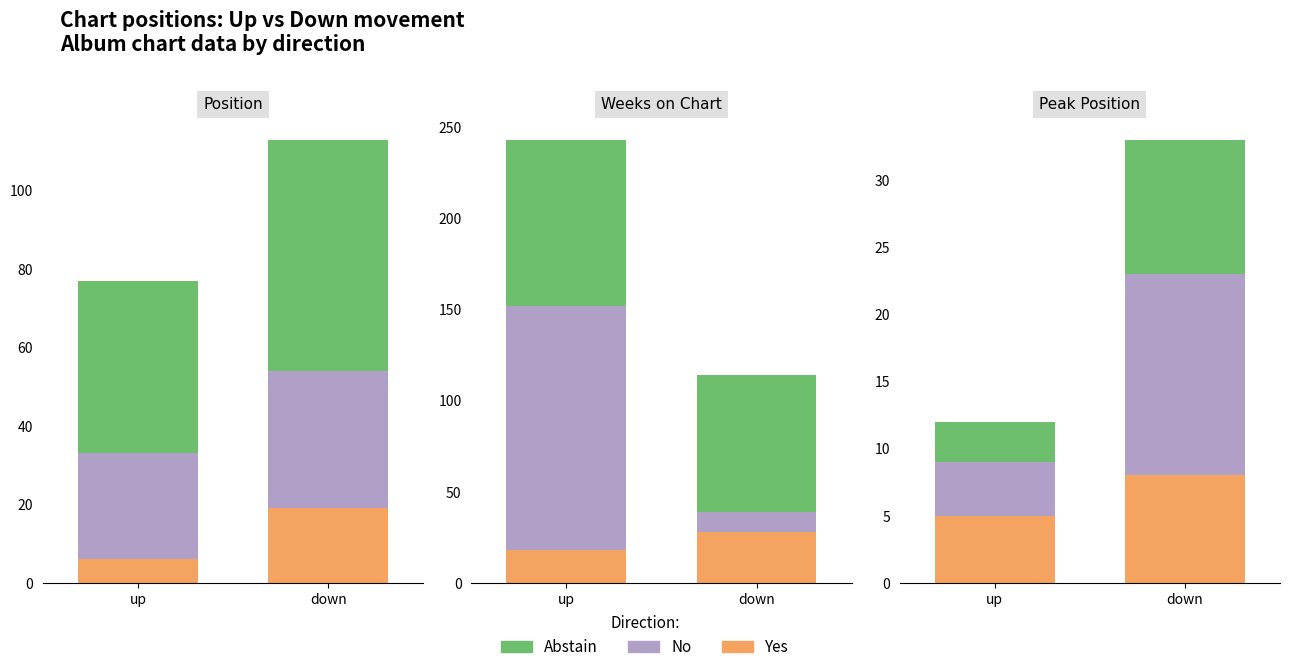

How many data points does each series have?

2